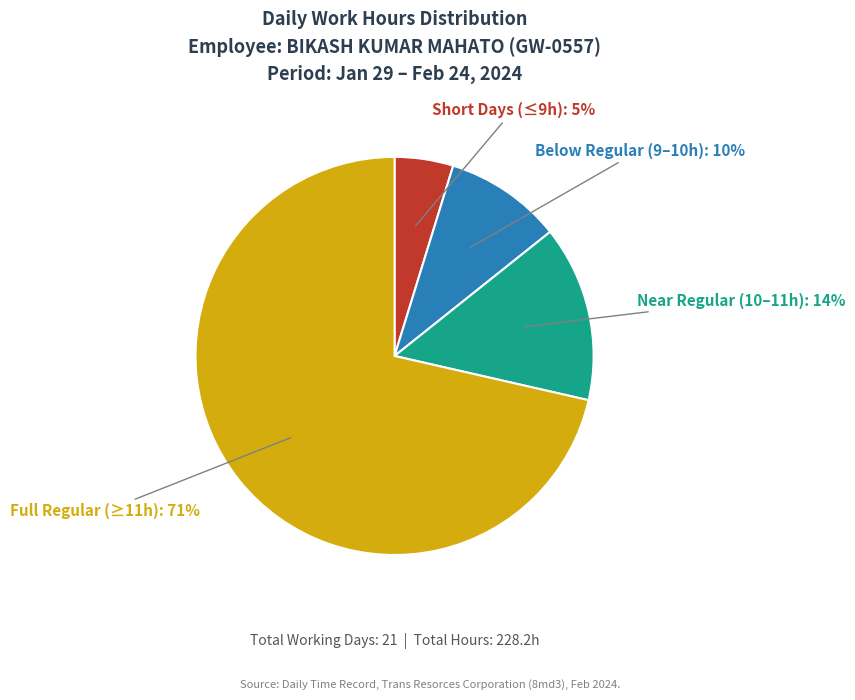

To the nearest percent, what is the average slice percentage?

25%